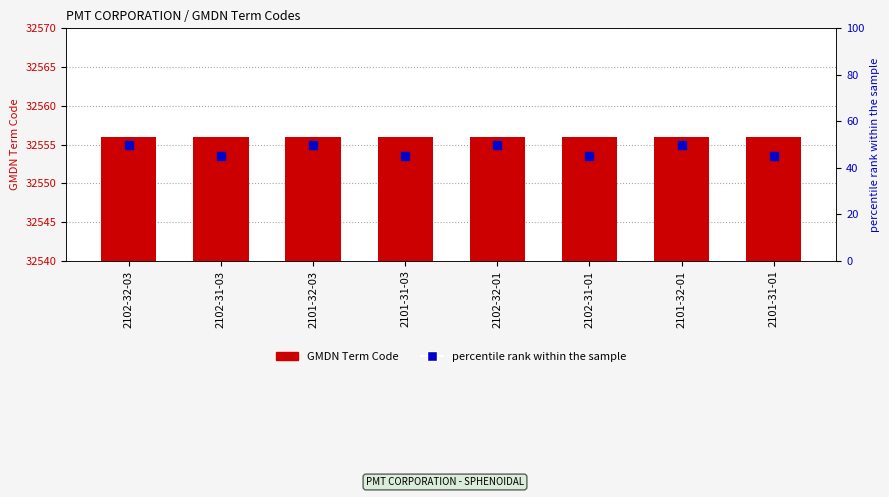

What are all the series names shown in the legend?

GMDN Term Code, percentile rank within the sample